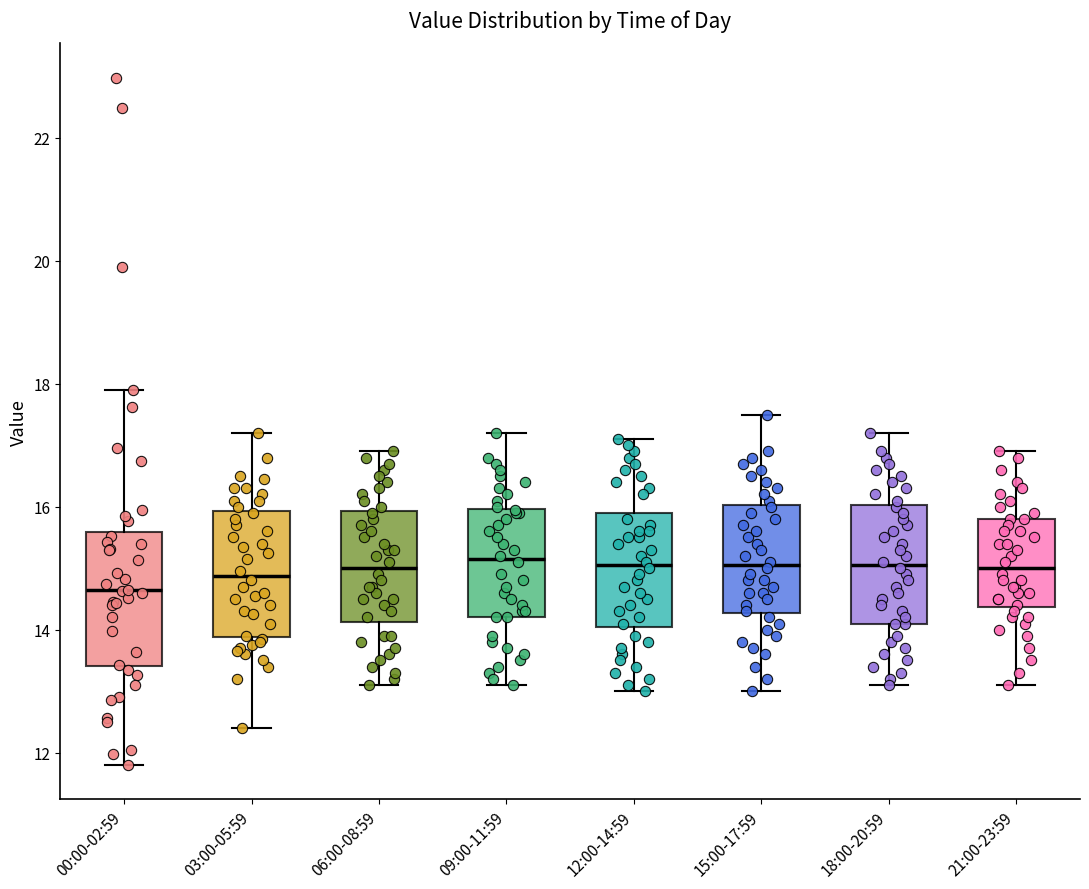

Reading left to right, read every box against the y-axis: the position of its median line, the range the box covers, and the ends of its whiskers. The values are not printed on the chart, so give them approximately, as read against the axis.

00:00-02:59: median 14.6, box 13.4 to 15.6, whiskers 11.8 to 18.0
03:00-05:59: median 14.8, box 13.8 to 16.0, whiskers 12.4 to 17.2
06:00-08:59: median 15.0, box 14.2 to 16.0, whiskers 13.2 to 17.0
09:00-11:59: median 15.2, box 14.2 to 16.0, whiskers 13.2 to 17.2
12:00-14:59: median 15.0, box 14.0 to 16.0, whiskers 13.0 to 17.2
15:00-17:59: median 15.0, box 14.2 to 16.0, whiskers 13.0 to 17.6
18:00-20:59: median 15.0, box 14.2 to 16.0, whiskers 13.2 to 17.2
21:00-23:59: median 15.0, box 14.4 to 15.8, whiskers 13.2 to 17.0